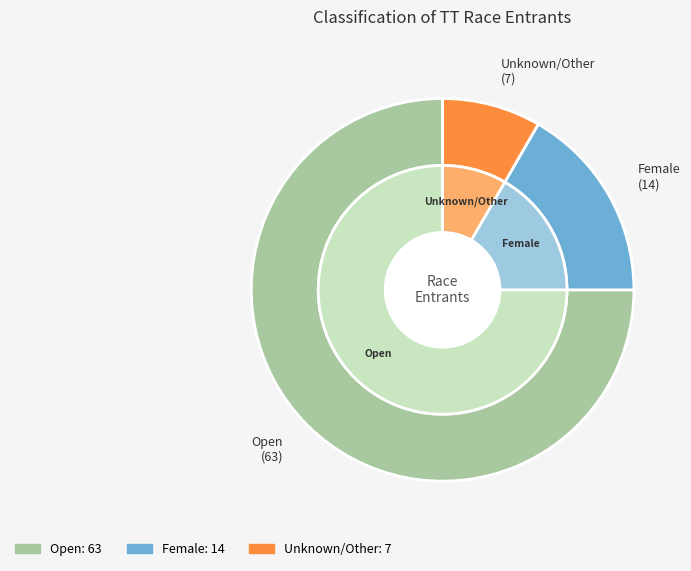

What is the change in value from Open to Unknown_other?

-56